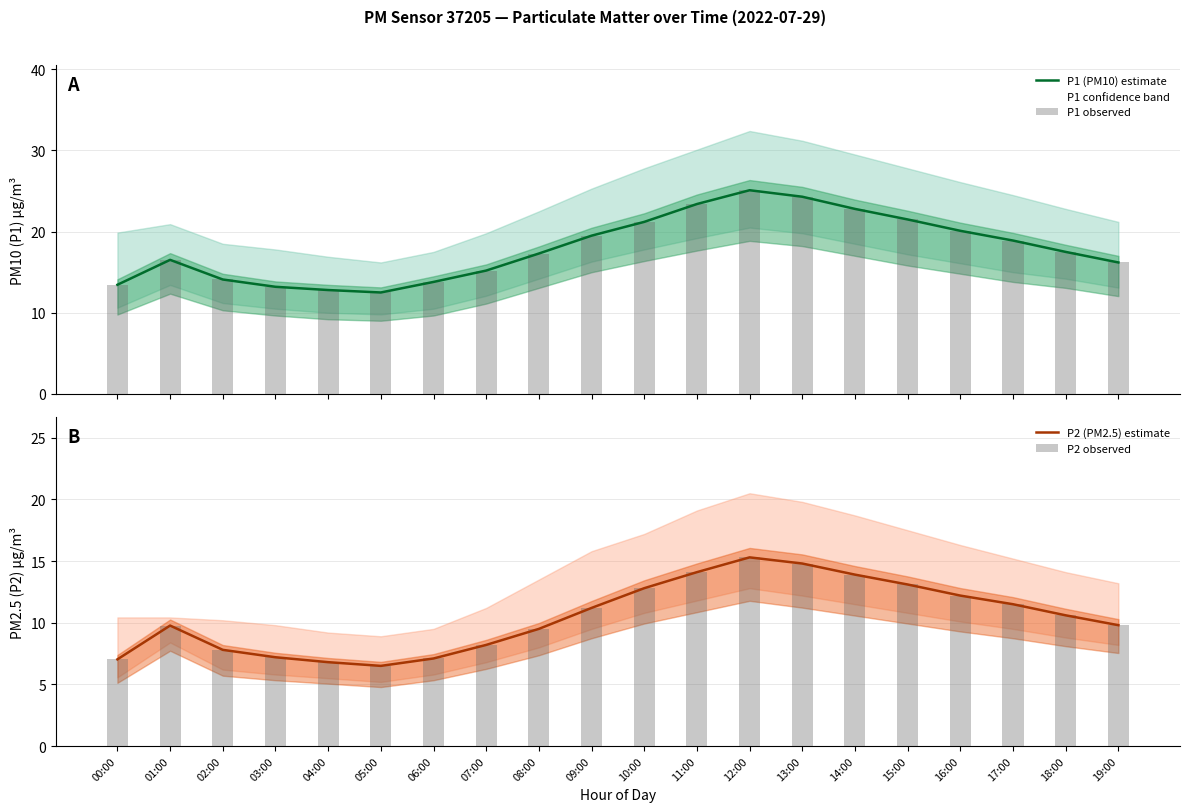

Which series has the largest range (max minus min)?

P1 (PM10) estimate